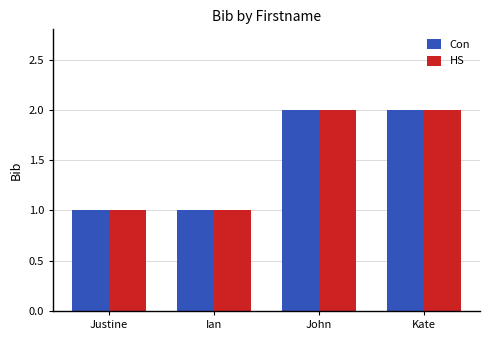

What is the label of the 3rd bar from the left?

John